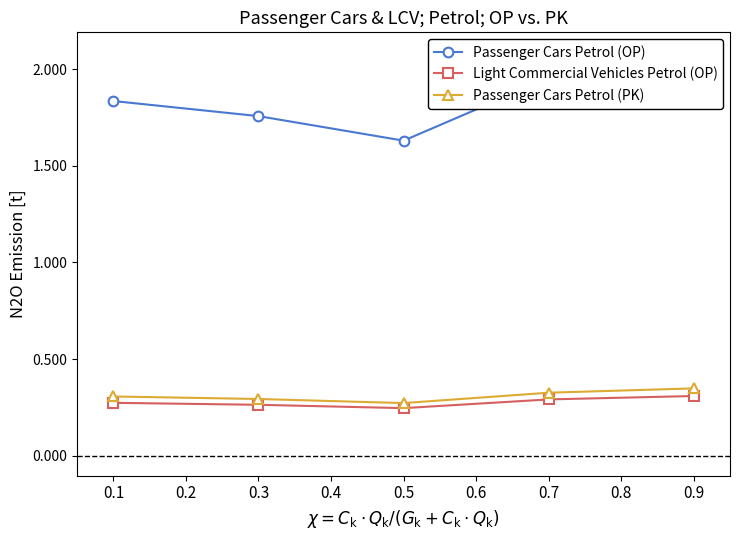

How many lines are shown in the chart?

3